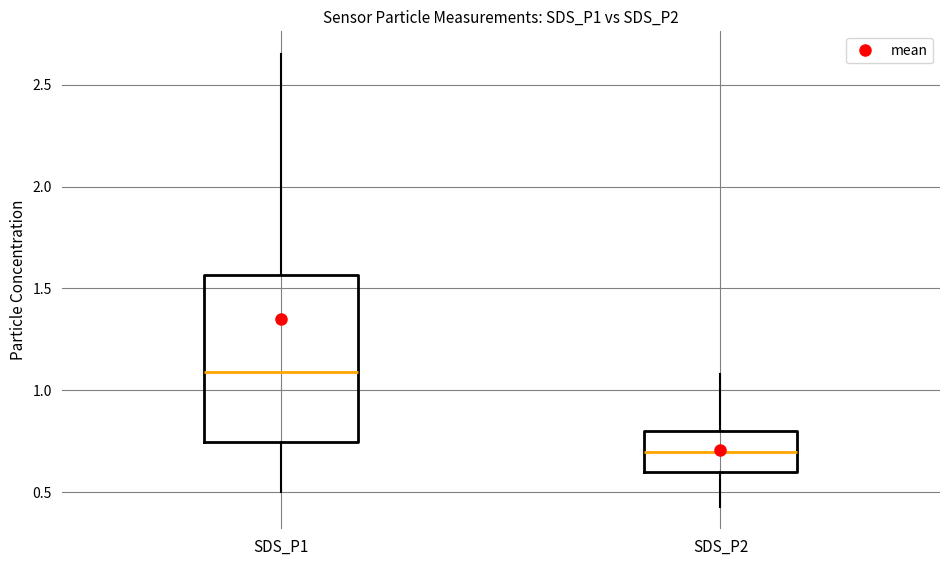

Comparing the boxes themselves (not the whiskers), which one is the tallest?

SDS_P1